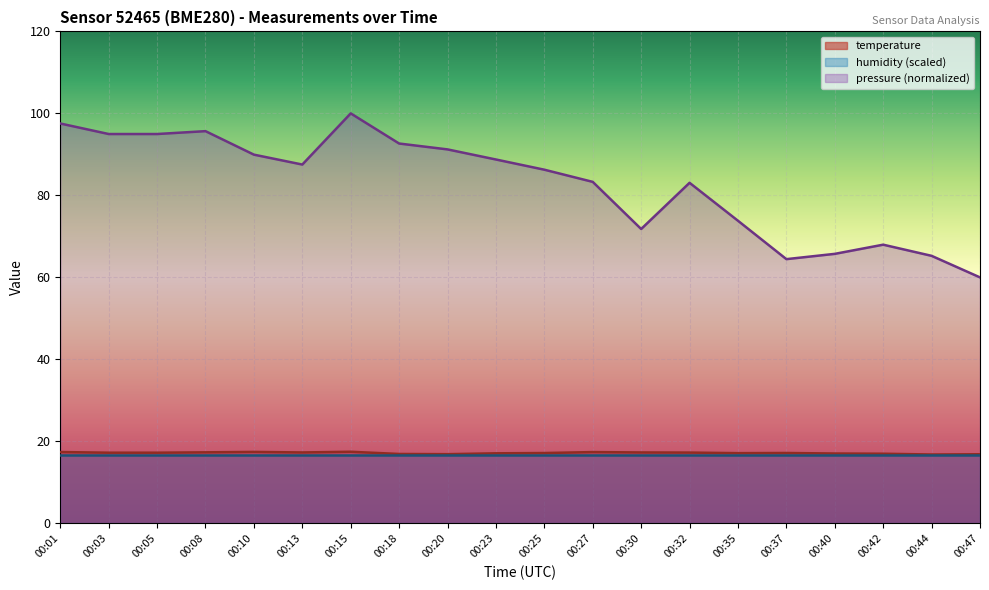

What is the maximum value shown in the chart?

100.0